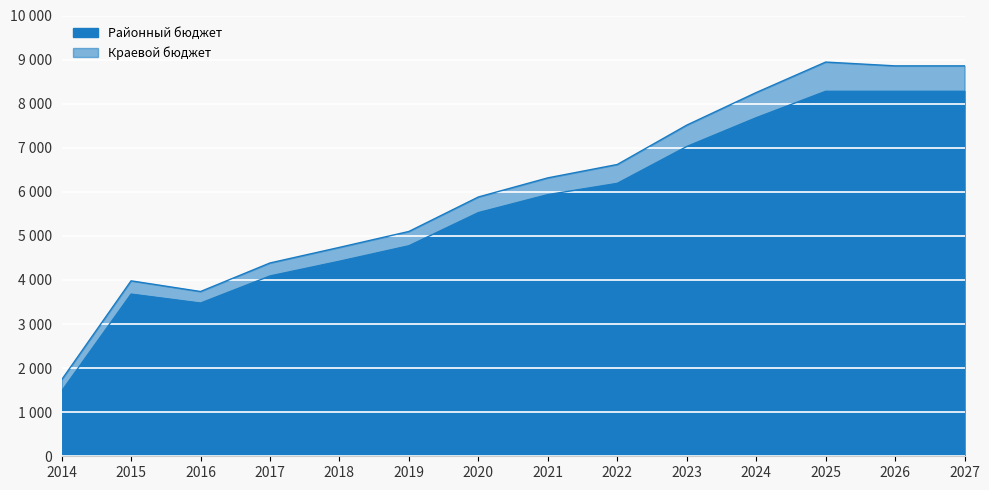

What is the sum of the values at 2024 and 2026?

15960.7